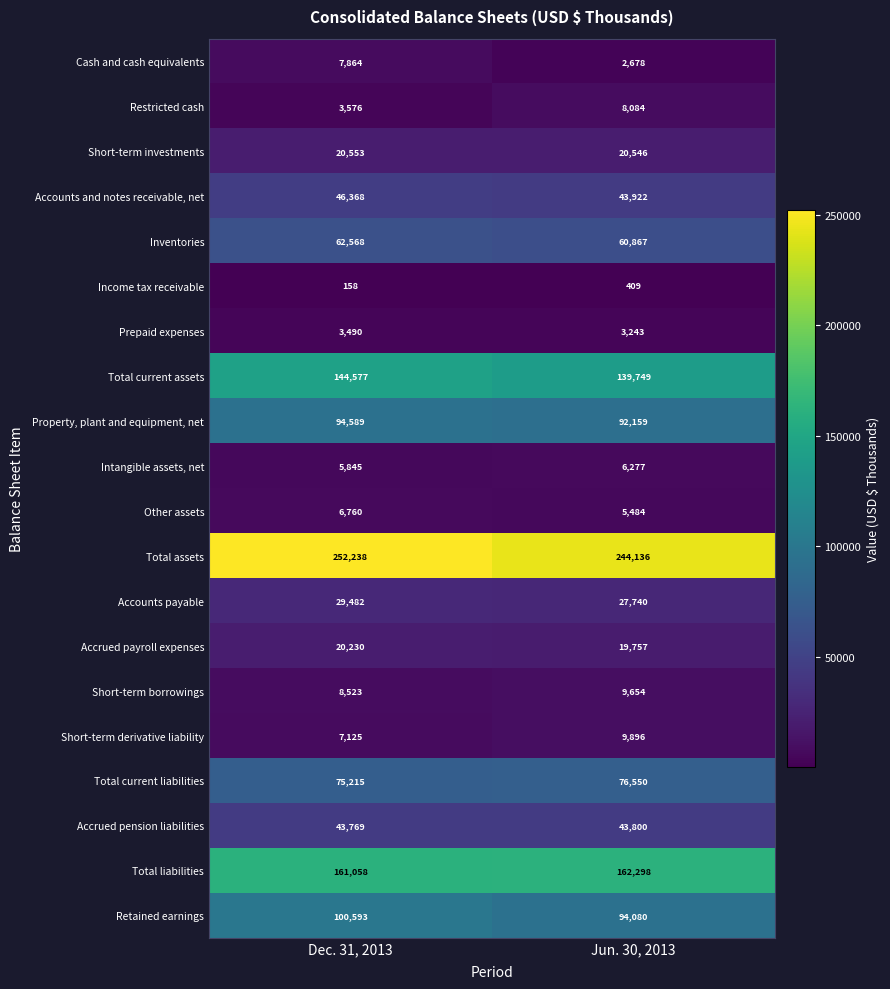

Which label corresponds to the largest value in the chart?

Dec. 31, 2013